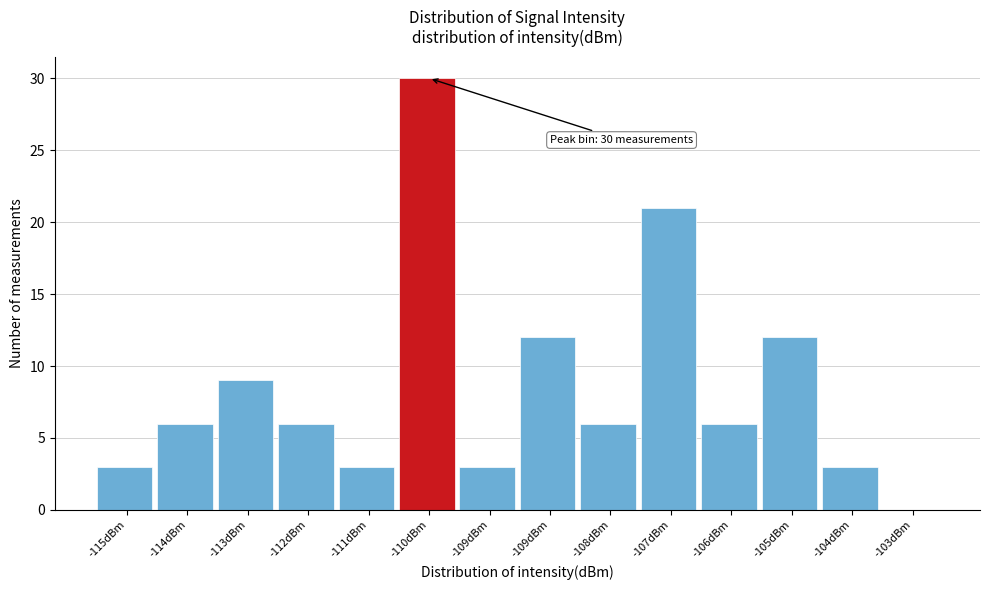

How many distinct data groups are displayed?

1